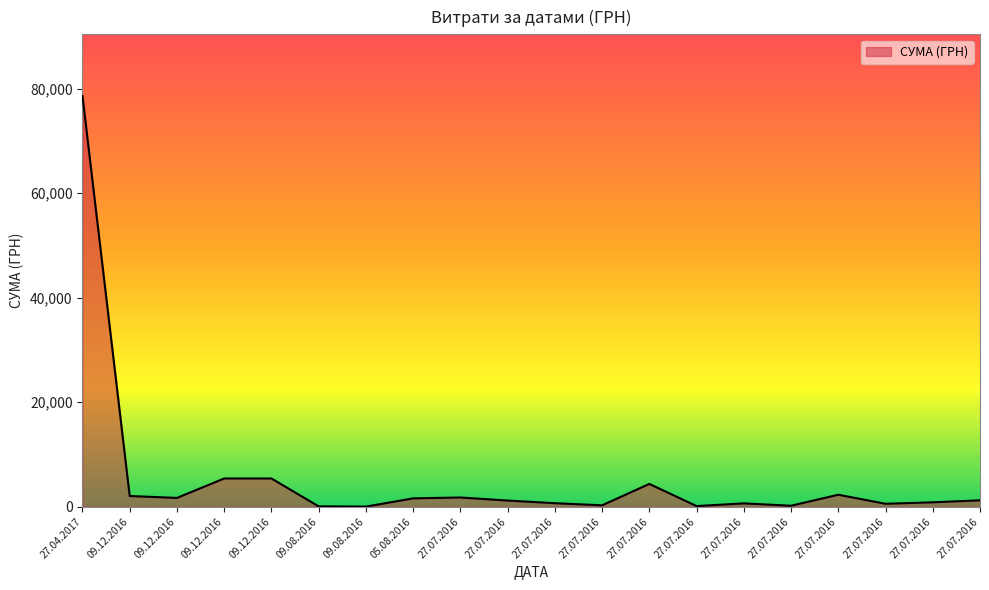

What is the label of the 18th point from the left?

27.07.2016